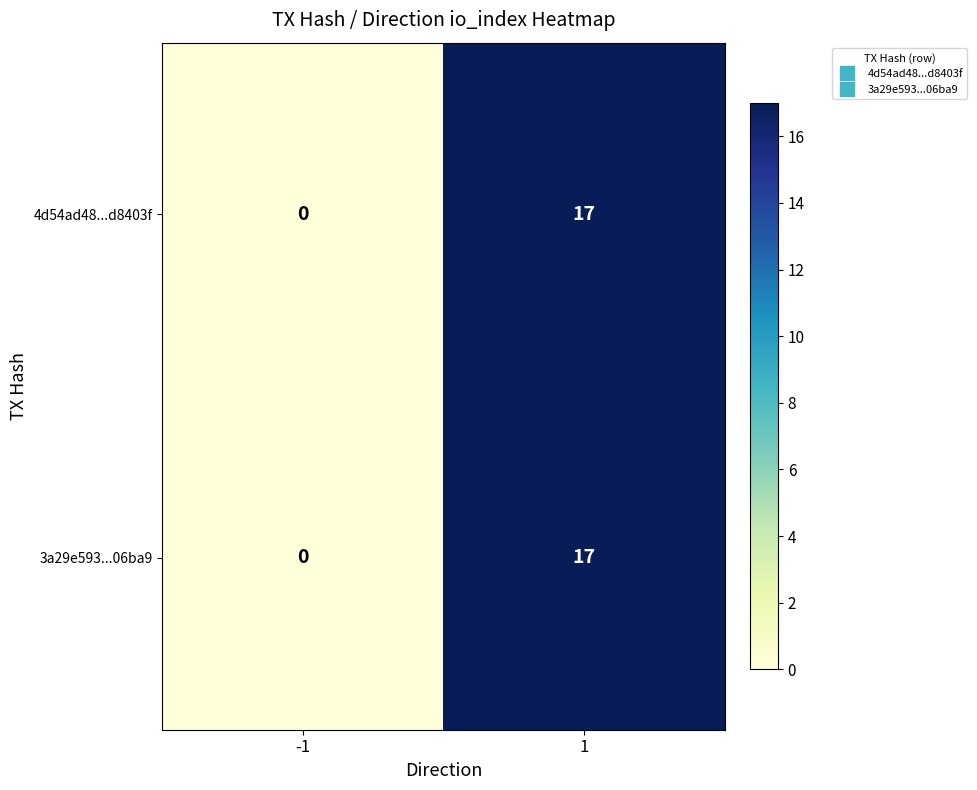

What is the difference between the 4d54ad48...d8403f values at 1 and -1?

17